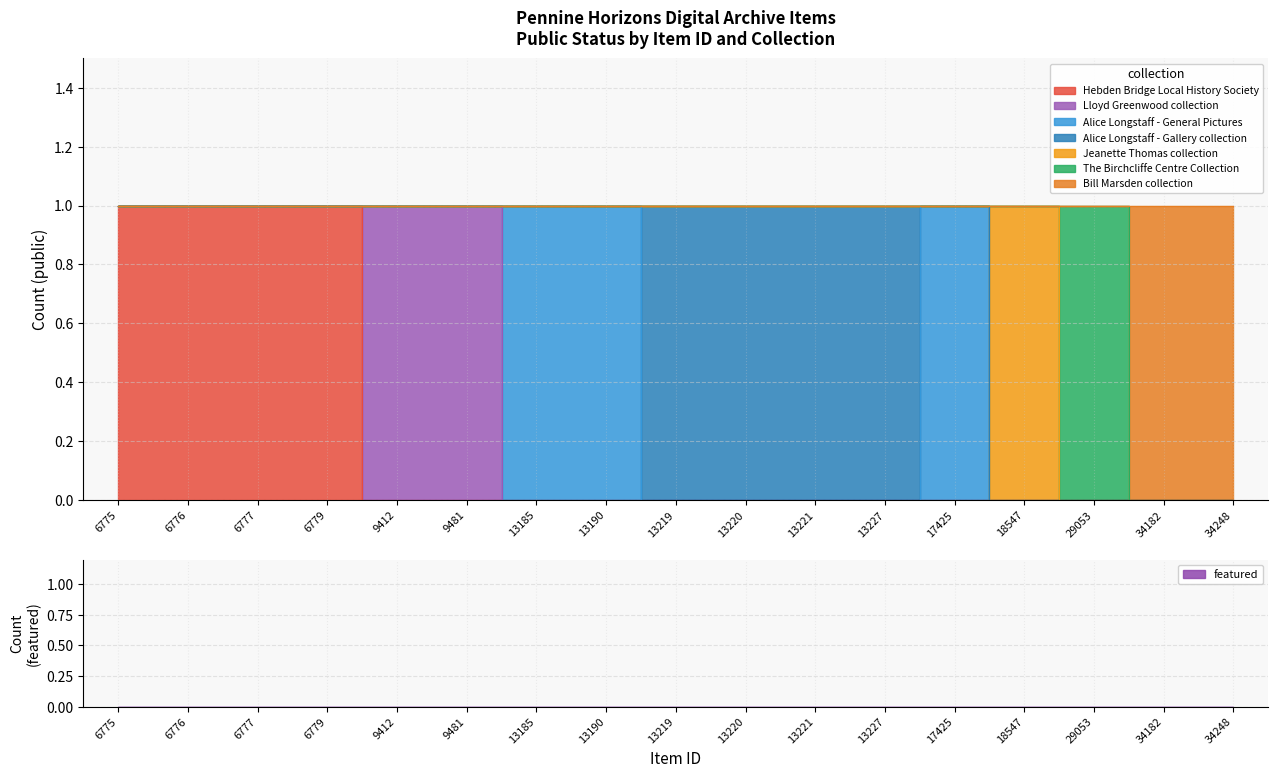

What is the difference between the highest and lowest values at 13190?

1